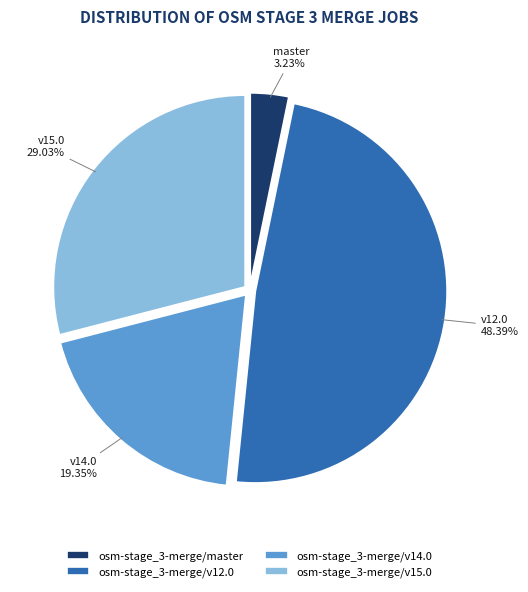

Which has a higher value, osm-stage_3-merge/v14.0 or osm-stage_3-merge/v12.0?

osm-stage_3-merge/v12.0